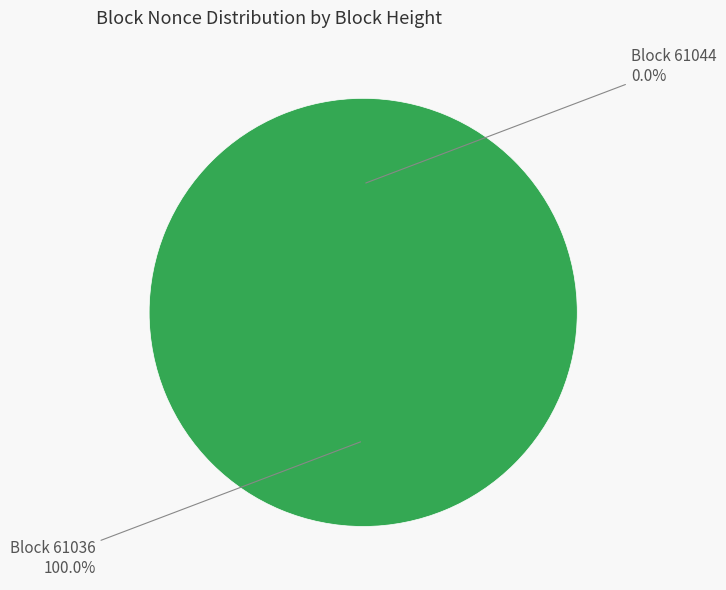

True or false: 61036 accounts for 92% of the total.

False